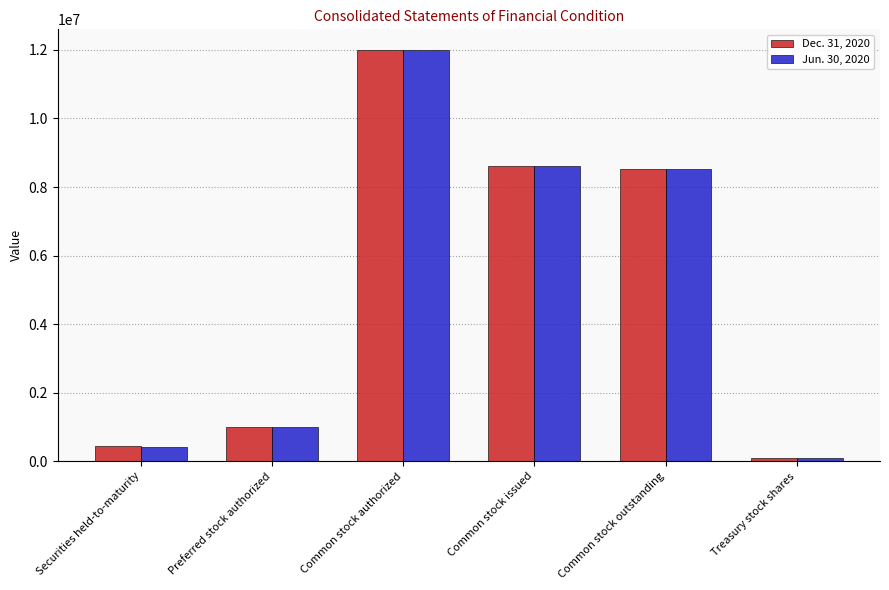

What position from the left is Common stock outstanding?

5